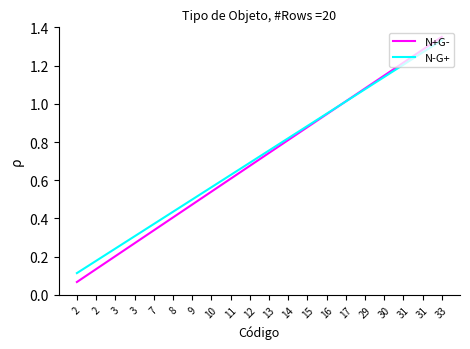

Count the number of data series in this chart.

2